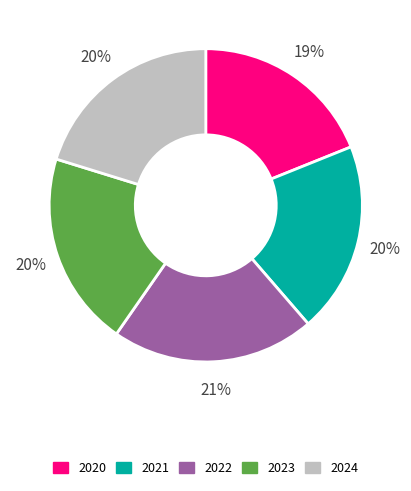

True or false: 2024 accounts for 20% of the total.

True